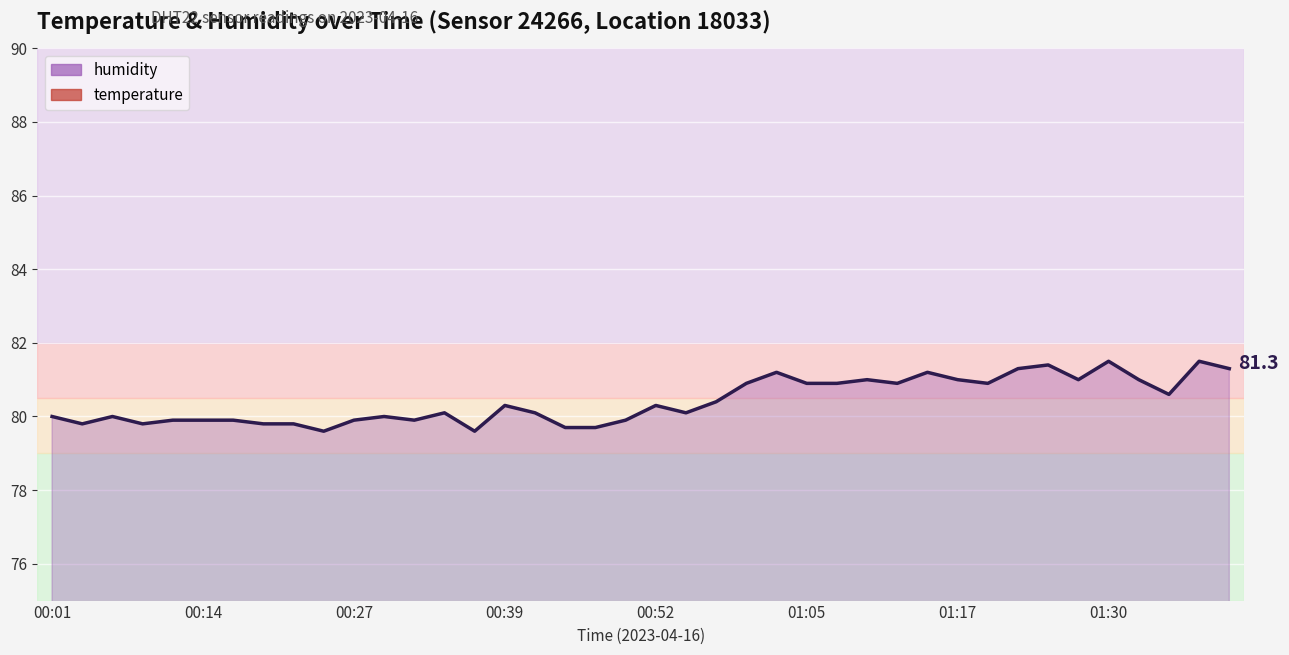

What is the lowest value of the humidity series?

79.6